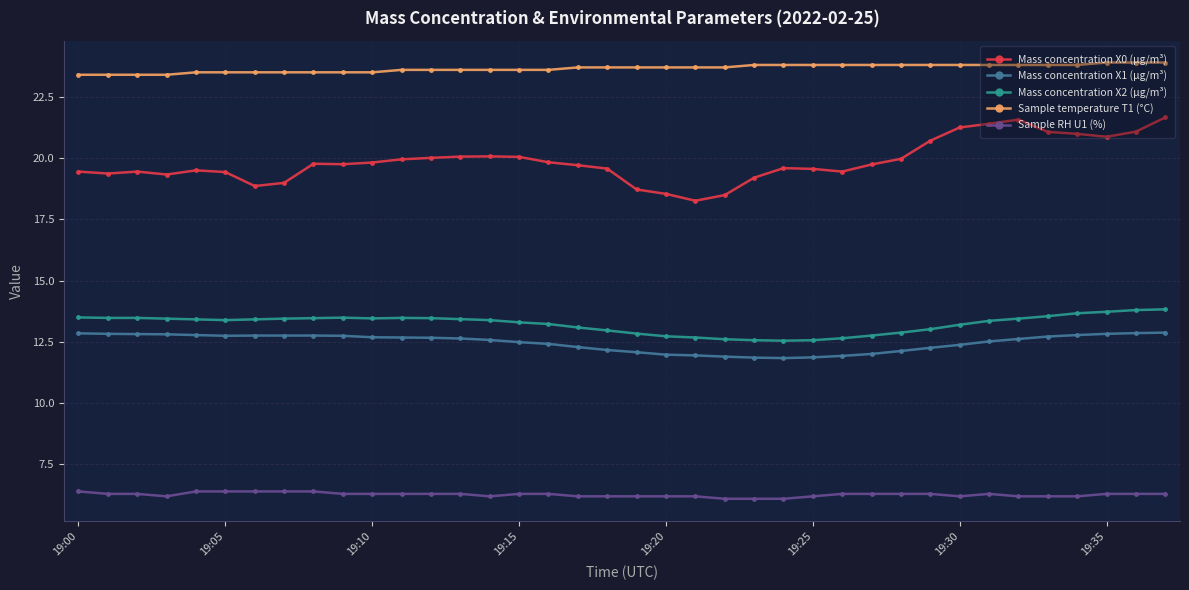

True or false: Mass concentration X1 (μg/m³) and Sample RH U1 (%) intersect in this chart.

False